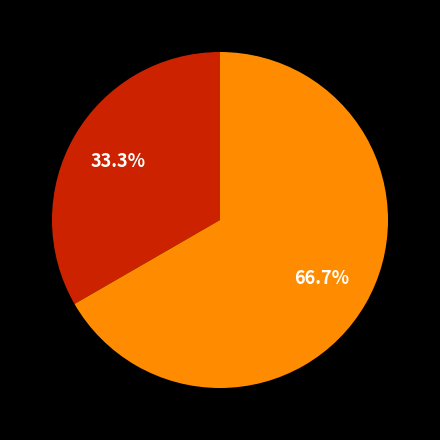

To the nearest percent, what is the difference between the largest and smallest slice percentages?

33%